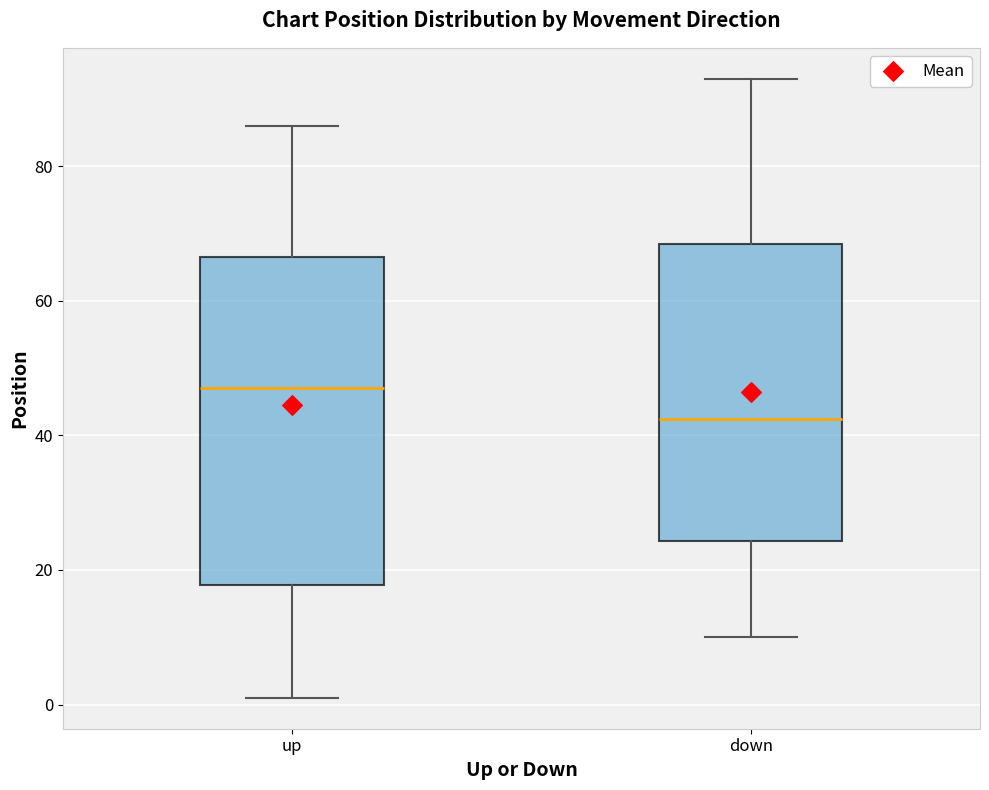

Comparing the boxes themselves (not the whiskers), which one is the tallest?

up